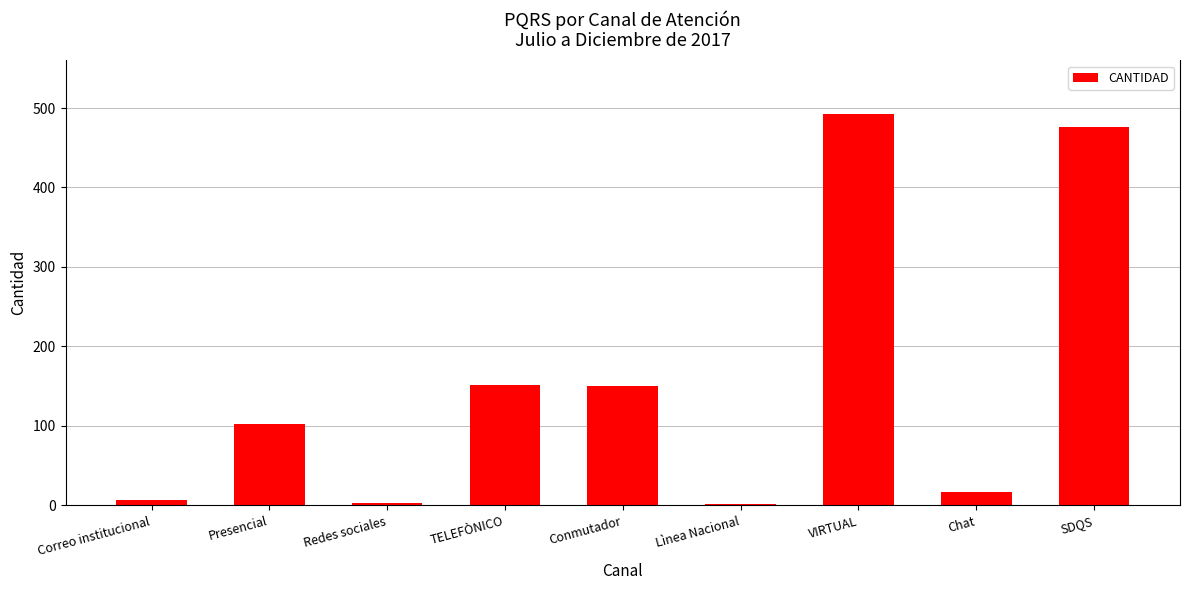

What is the difference between the maximum and minimum values?

491